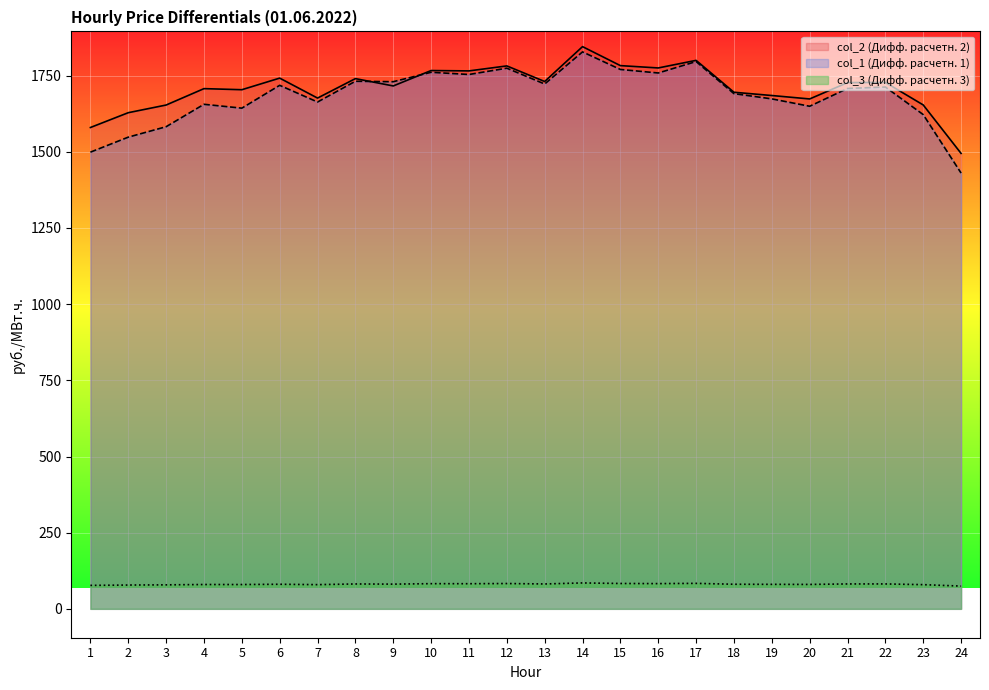

How many data points does each series have?

24